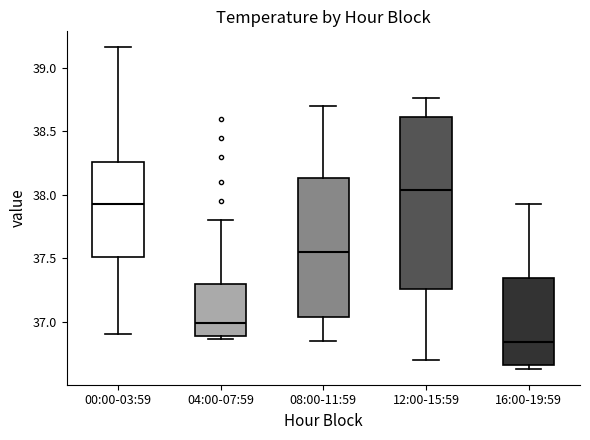

Reading left to right, read every box against the y-axis: the position of its median line, the range the box covers, and the ends of its whiskers. The values are not printed on the chart, so give them approximately, as read against the axis.

00:00-03:59: median 37.95, box 37.50 to 38.25, whiskers 36.90 to 39.15
04:00-07:59: median 37.00, box 36.90 to 37.30, whiskers 36.85 to 37.80
08:00-11:59: median 37.55, box 37.05 to 38.15, whiskers 36.85 to 38.70
12:00-15:59: median 38.05, box 37.25 to 38.60, whiskers 36.70 to 38.75
16:00-19:59: median 36.85, box 36.65 to 37.35, whiskers 36.65 (just below the box's lower edge) to 37.95